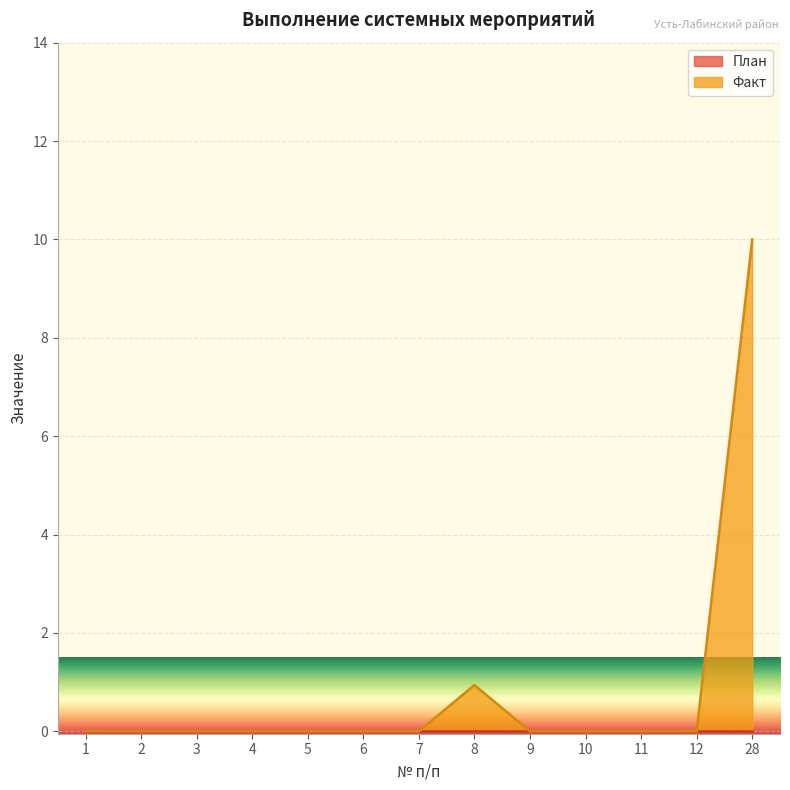

Is it true that the value at 28 is 10.0?

True